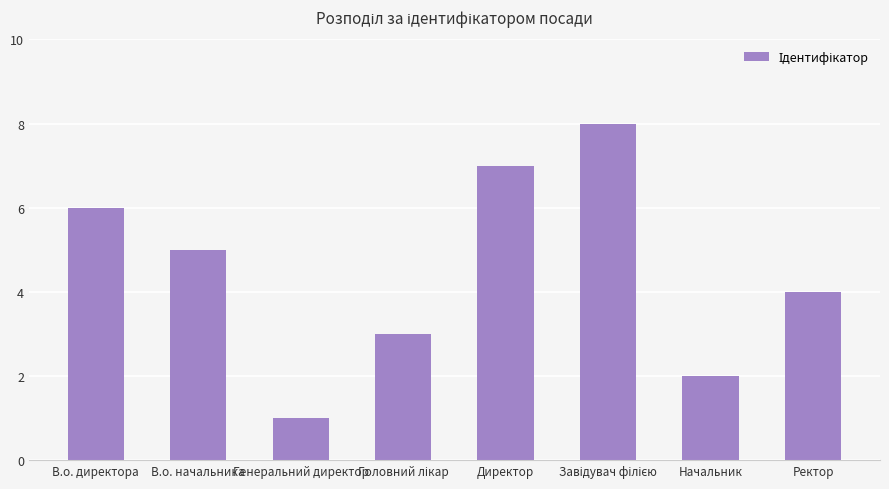

At which label does the data first exceed 5?

В.о. директора